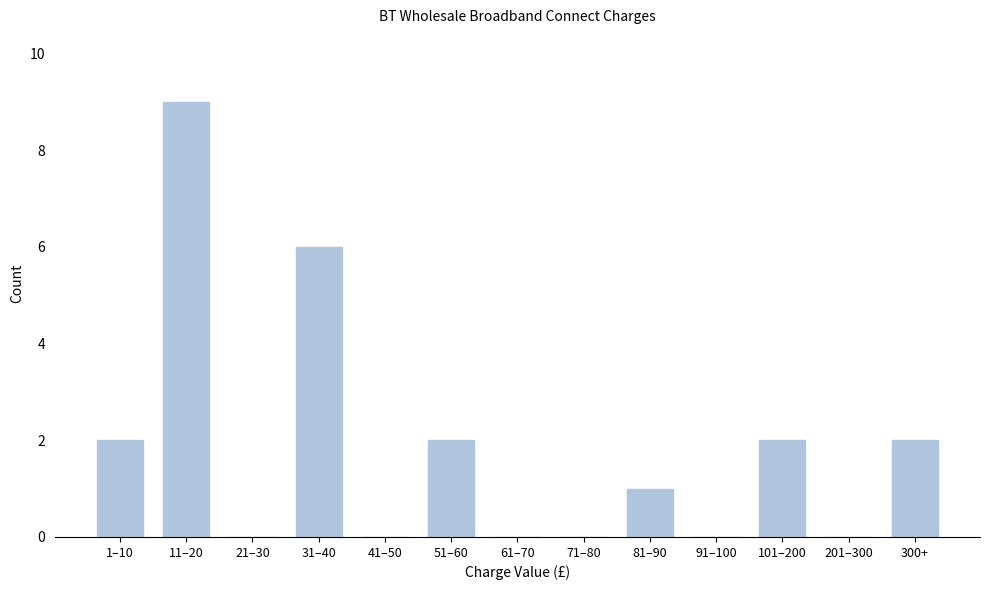

Reading right to left, what are all the values shown in this chart?

300+=2	201–300=0	101–200=2	91–100=0	81–90=1	71–80=0	61–70=0	51–60=2	41–50=0	31–40=6	21–30=0	11–20=9	1–10=2